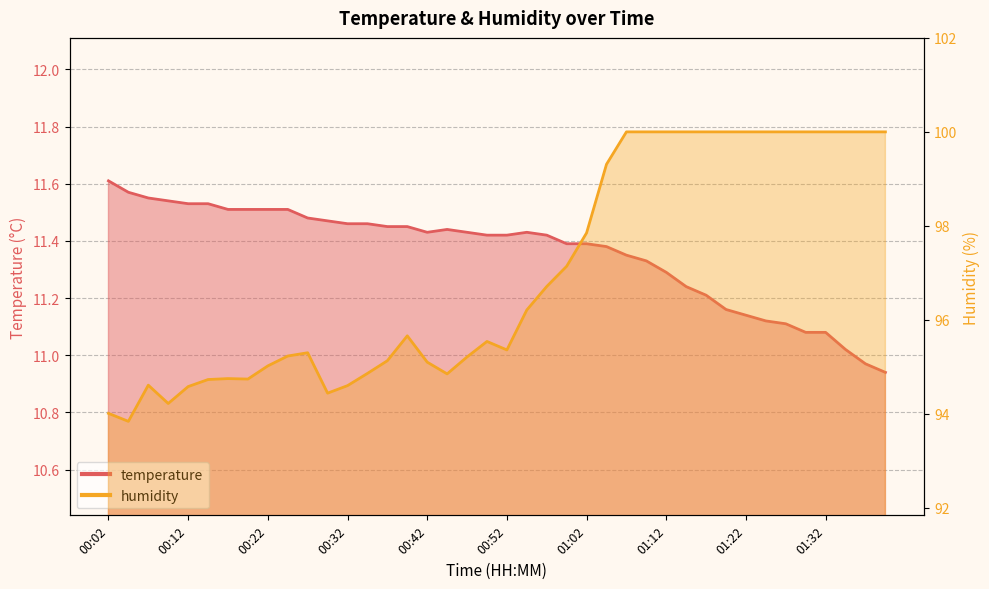

Between 00:22 and 00:47, which series saw the biggest shift?

humidity